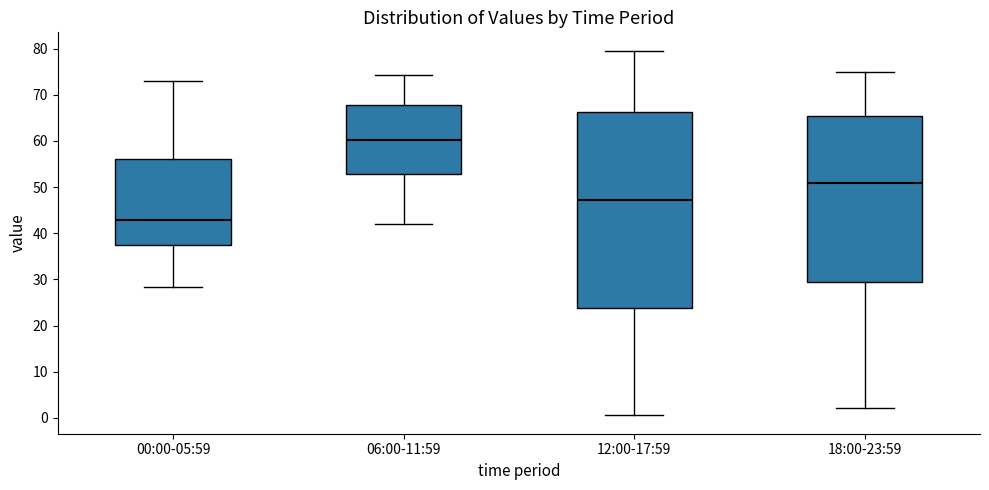

Reading left to right, read every box against the y-axis: the position of its median line, the range the box covers, and the ends of its whiskers. The values are not printed on the chart, so give them approximately, as read against the axis.

00:00-05:59: median 43, box 37 to 56, whiskers 28 to 73
06:00-11:59: median 60, box 53 to 68, whiskers 42 to 74
12:00-17:59: median 47, box 24 to 66, whiskers 1 to 80
18:00-23:59: median 51, box 30 to 65, whiskers 2 to 75